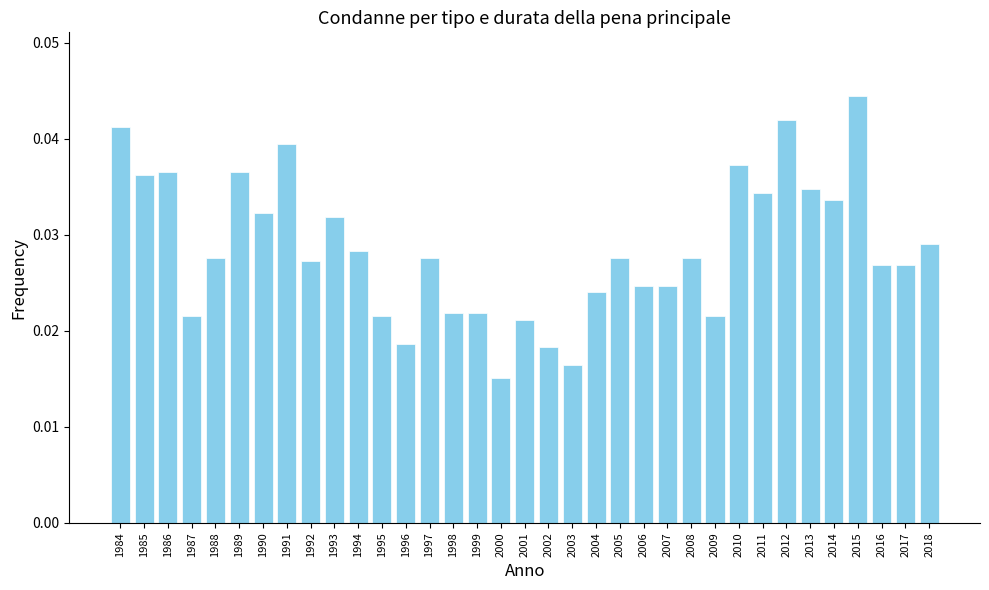

Where is the data nearest to the value 0?

2000